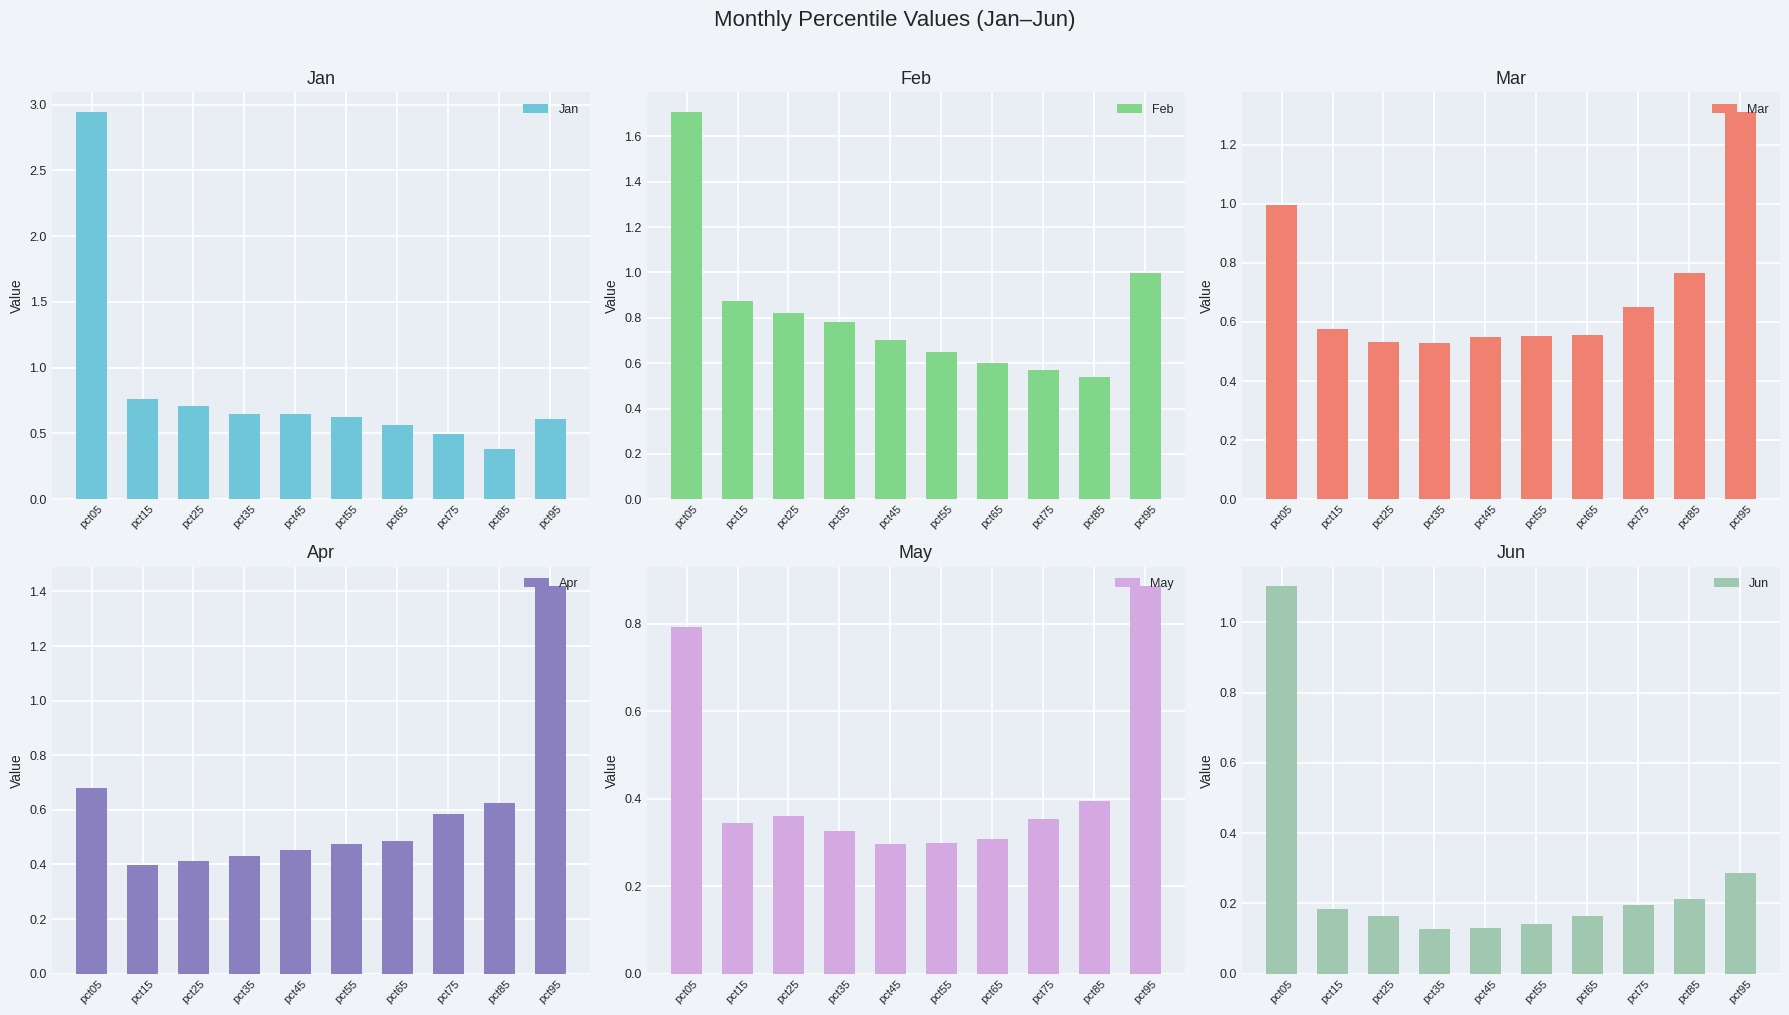

Which has a higher value, pct75 or pct95?

pct95